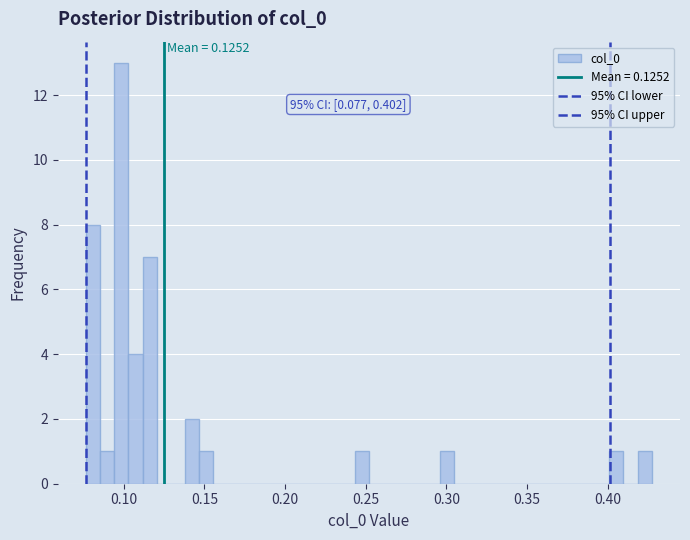

Around what value on the x-axis is the tallest bar? Give the approximate position of its centre, as read against the axis.

0.100